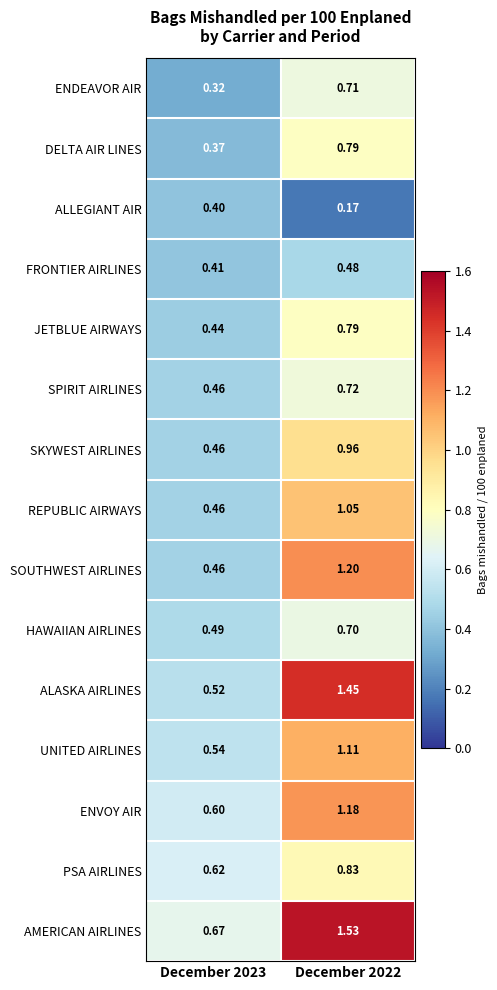

Which label corresponds to the smallest value in the chart?

December 2022